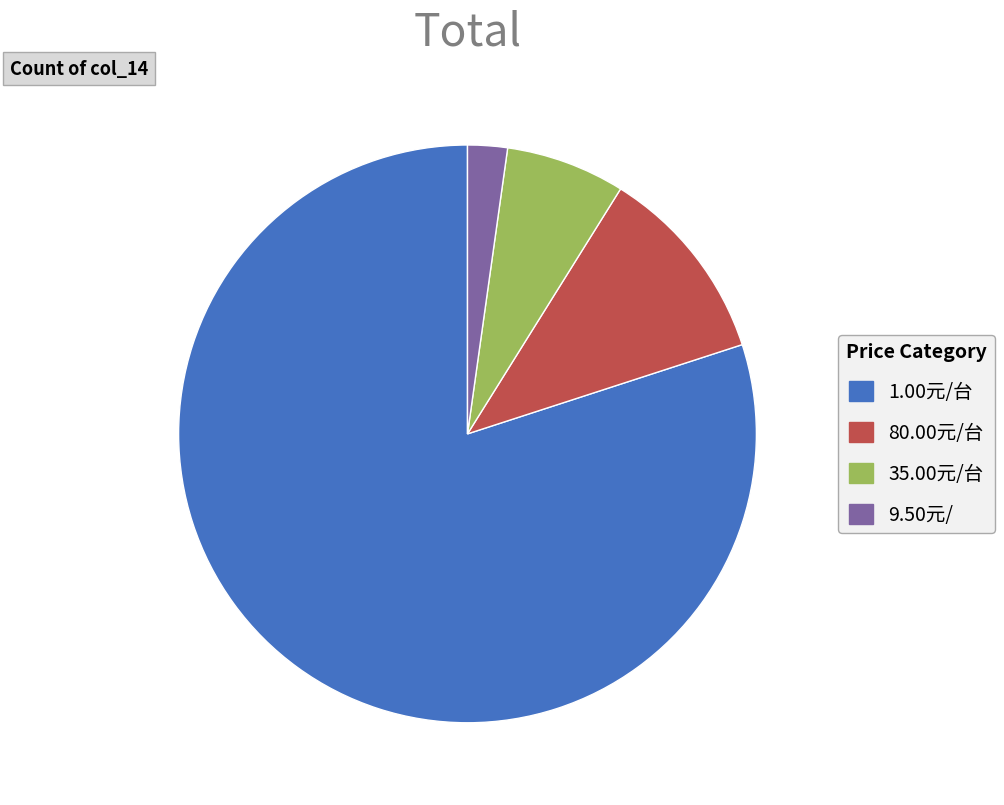

The 80.00元/台 slice represents 17% of the pie. True or false?

False